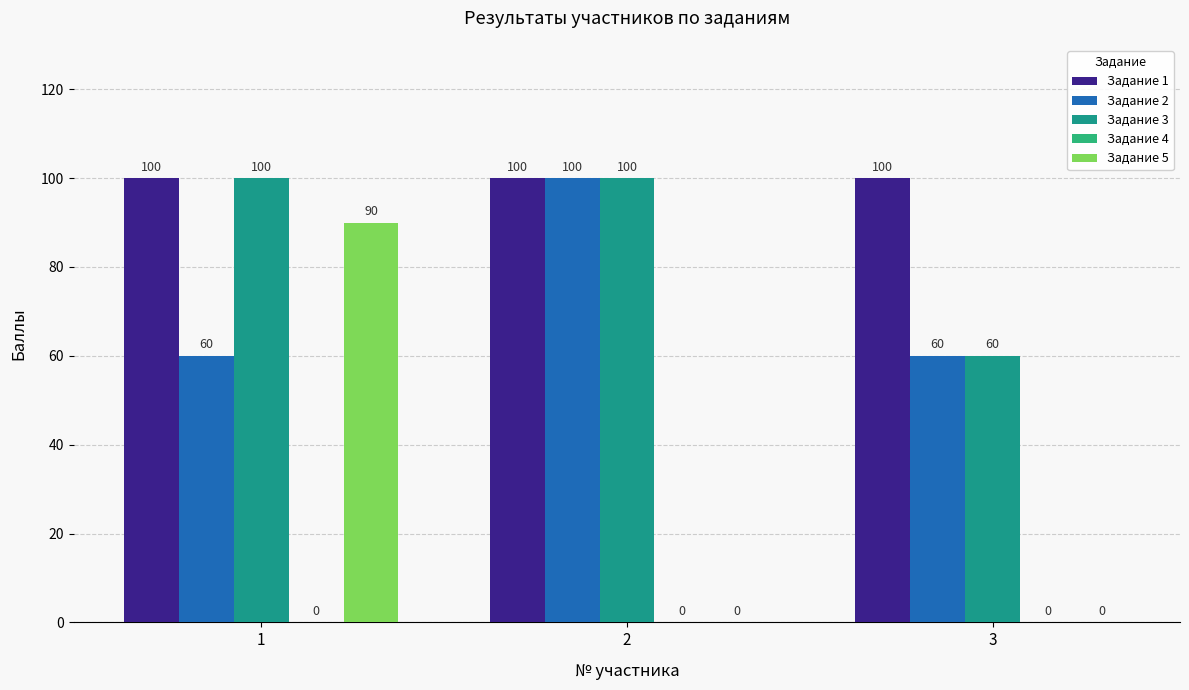

Is the value of Задание 5 at 3 greater than the value of Задание 1 at 1?

No